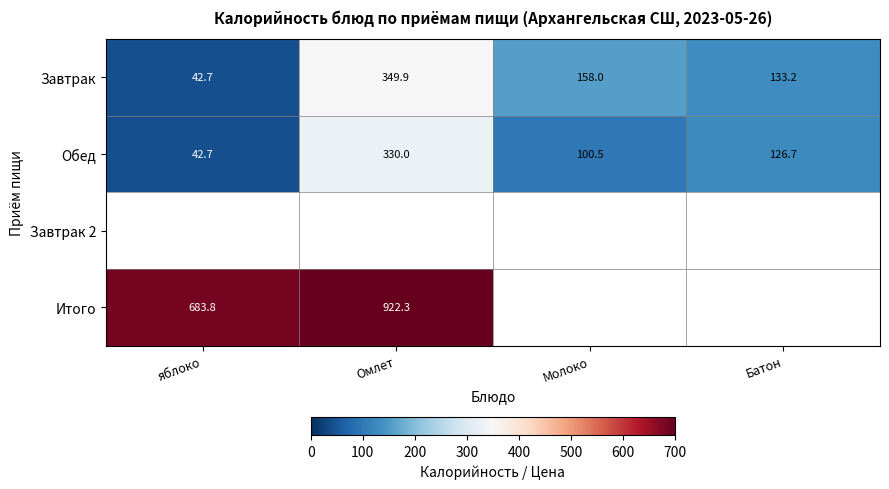

The value of Итого at яблоко is 683.8. True or false?

True